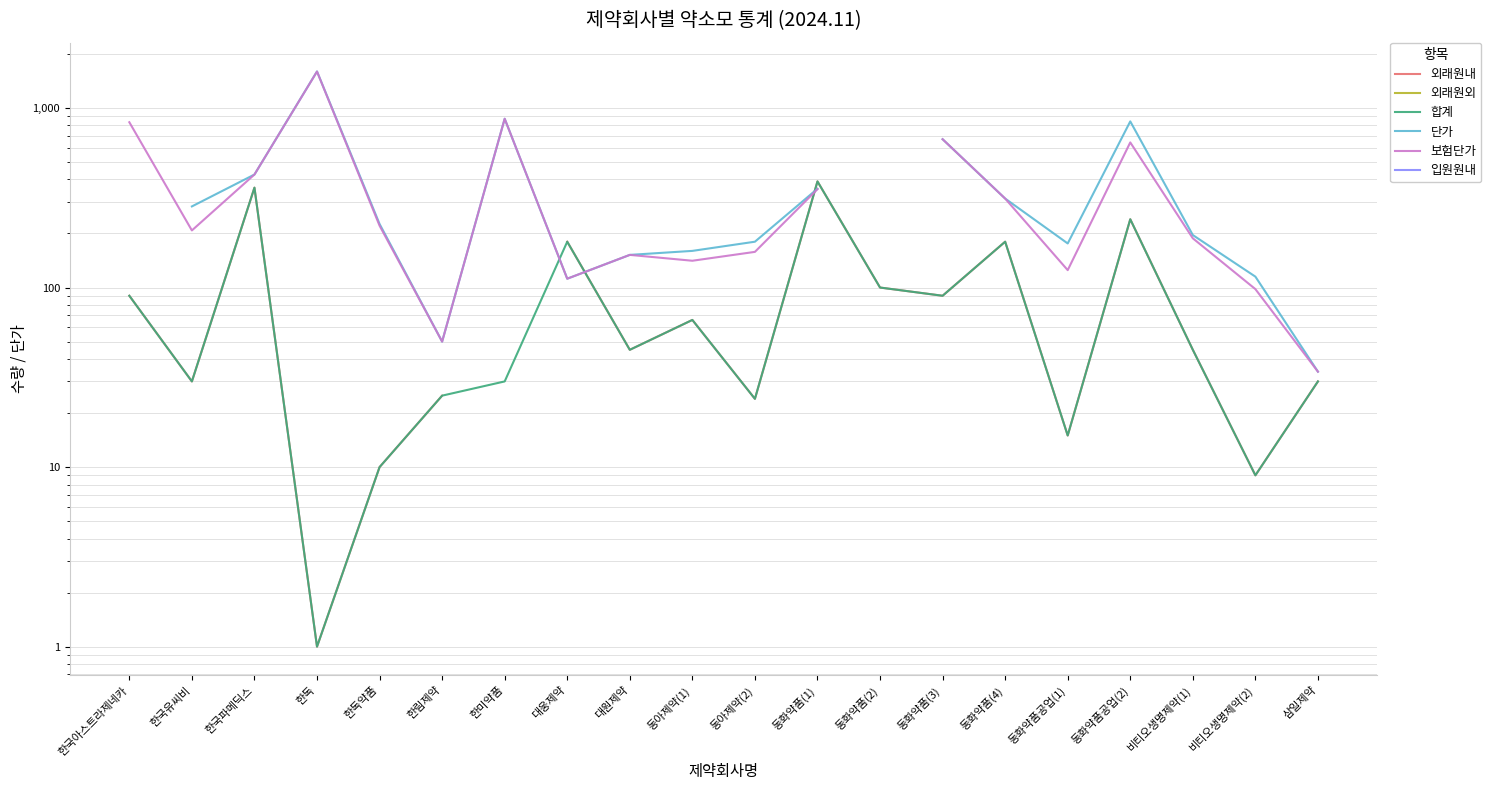

True or false: 보험단가 and 입원원내 intersect in this chart.

False